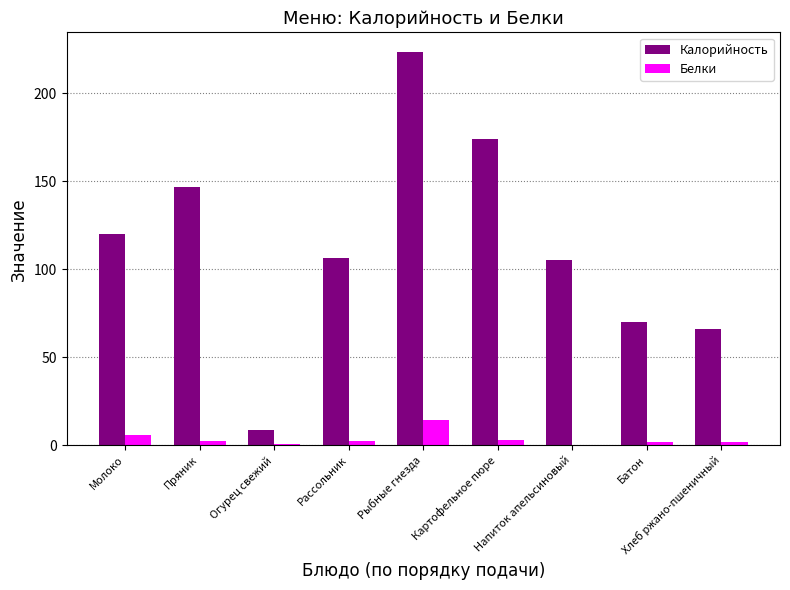

Between Батон and Хлеб ржано-пшеничный, which series saw the biggest shift?

Калорийность